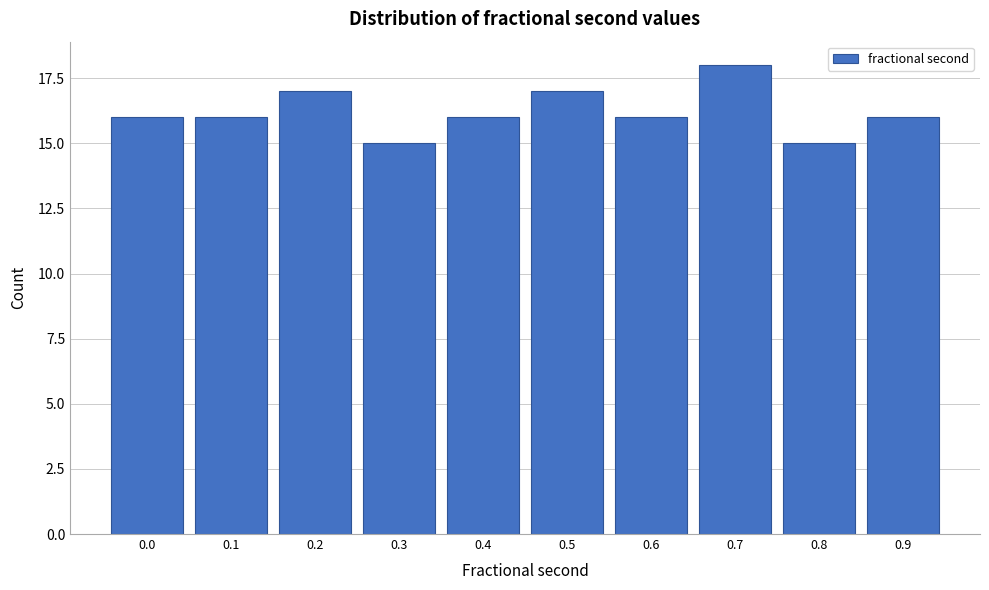

Reading left to right, extract all data points from this chart.

16	16	17	15	16	17	16	18	15	16